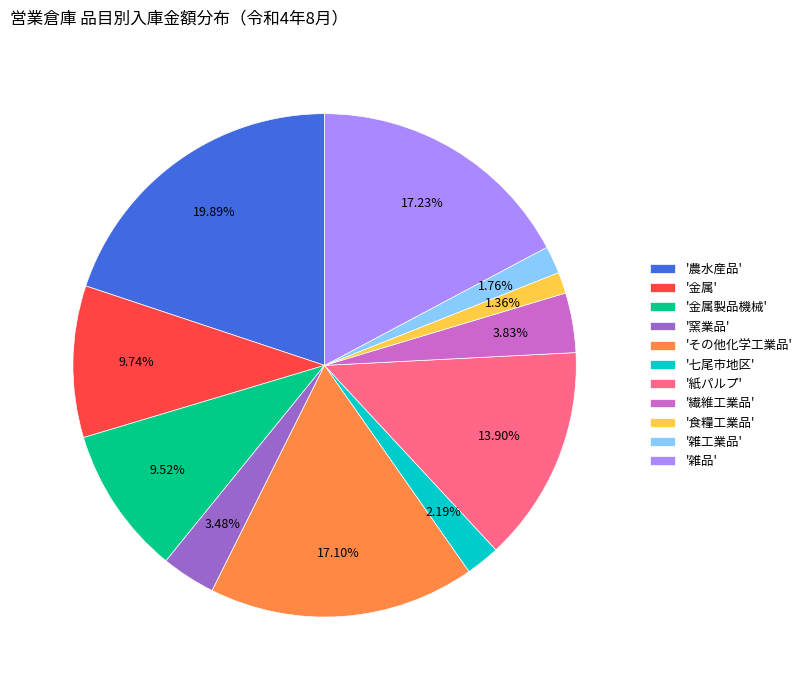

Combined, do '食糧工業品' and '金属' account for over 50%?

No